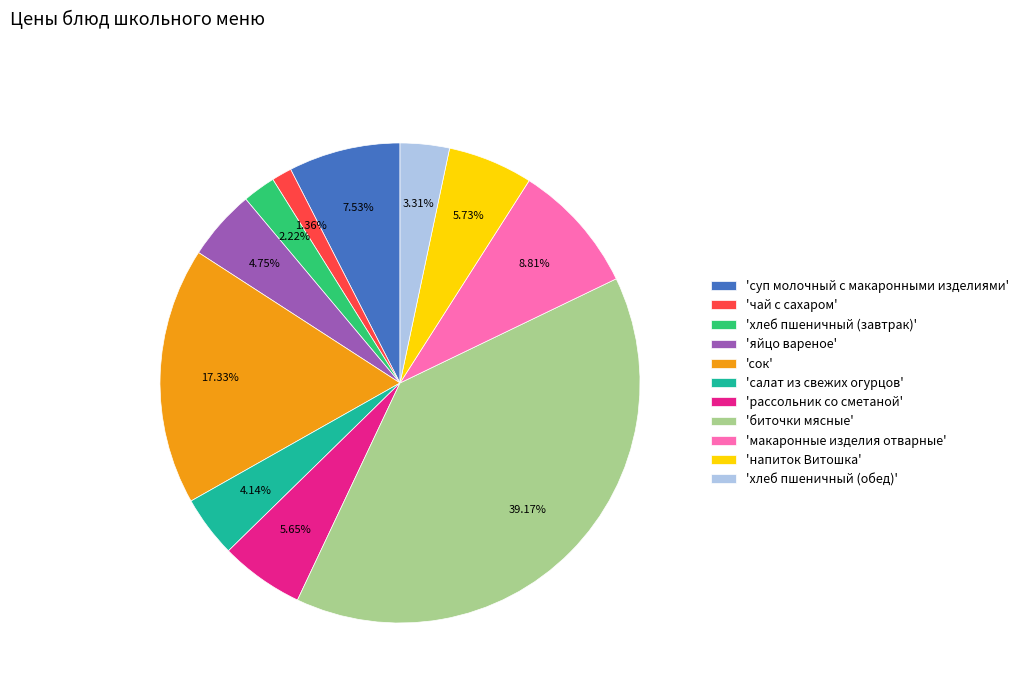

Which has a higher value, 'хлеб пшеничный (завтрак)' or 'сок'?

'сок'